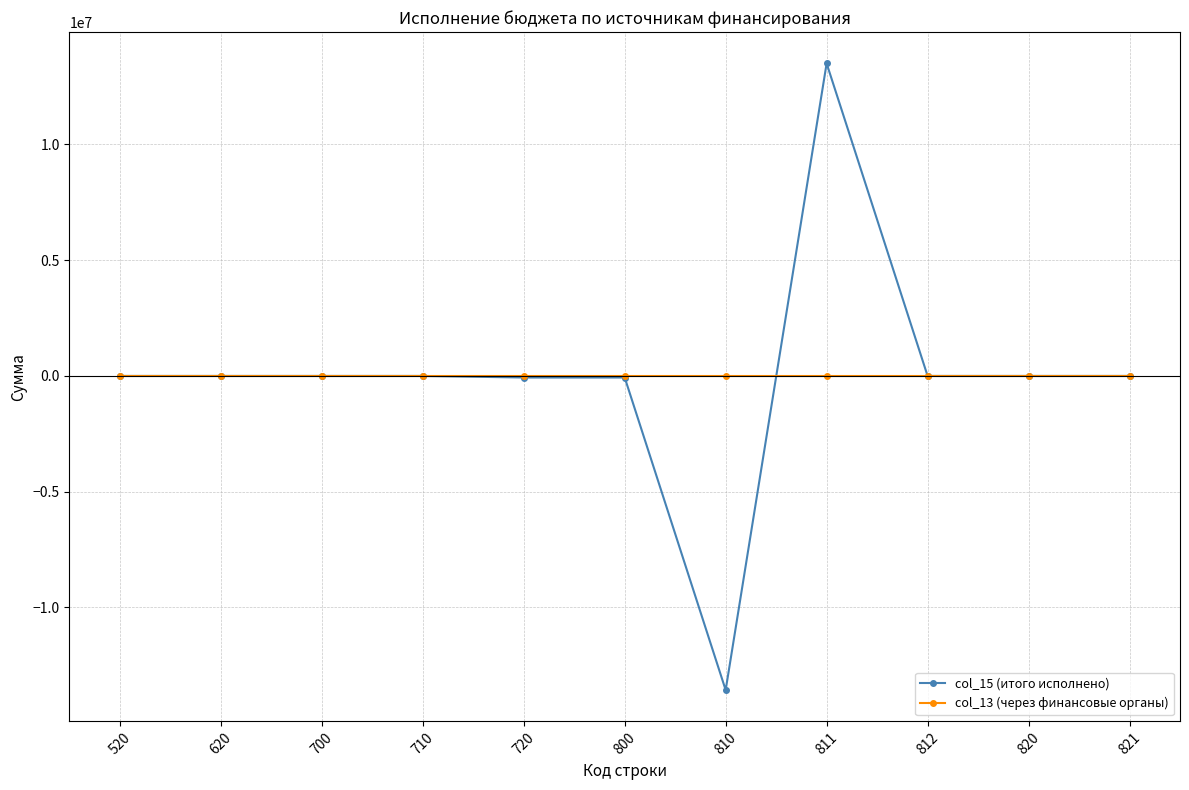

The value of col_15 (итого исполнено) at 811 is 13496792.9. True or false?

True